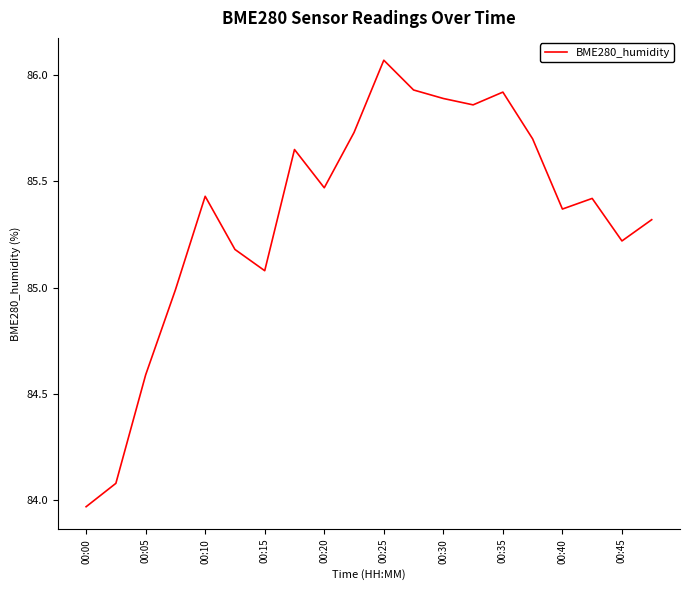

What is the difference between the maximum and minimum values?

2.1